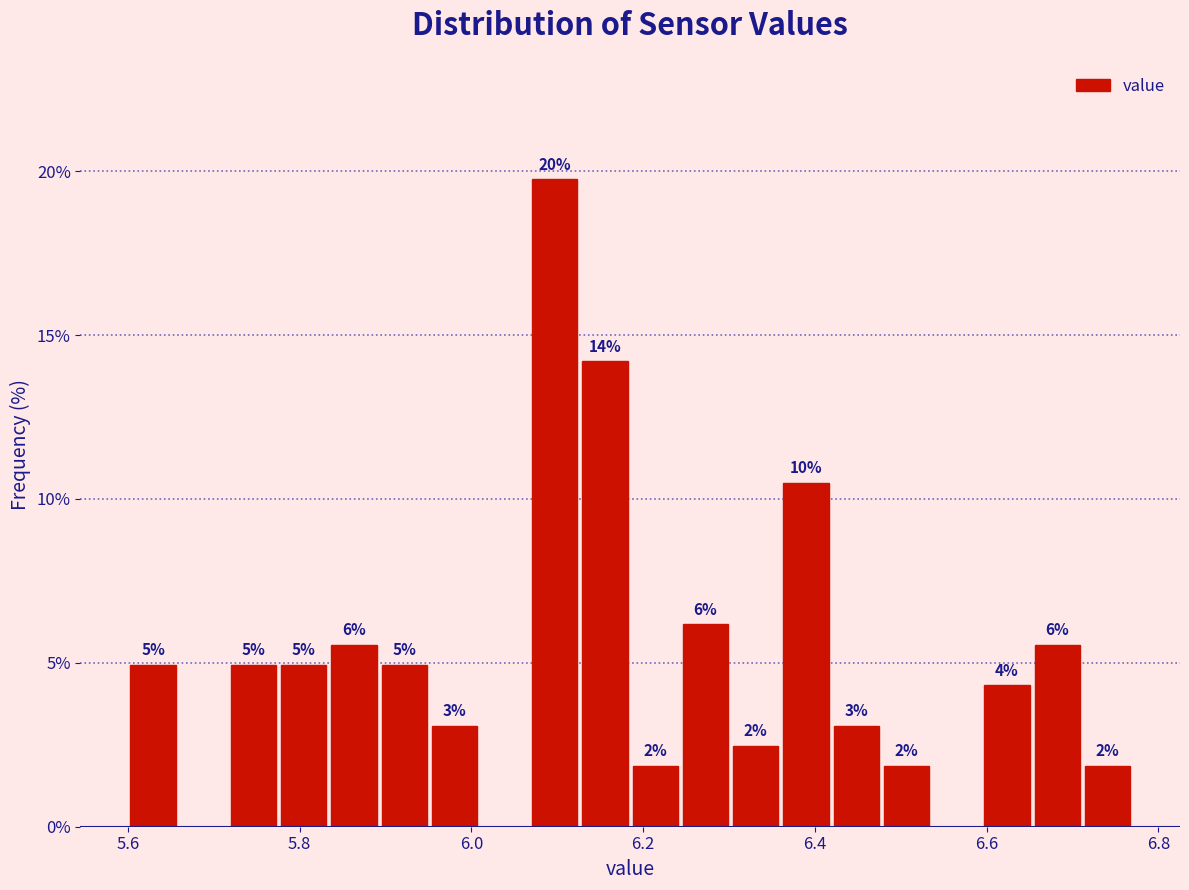

Read against the x-axis, roughly where is the centre of the tallest bar?

6.10